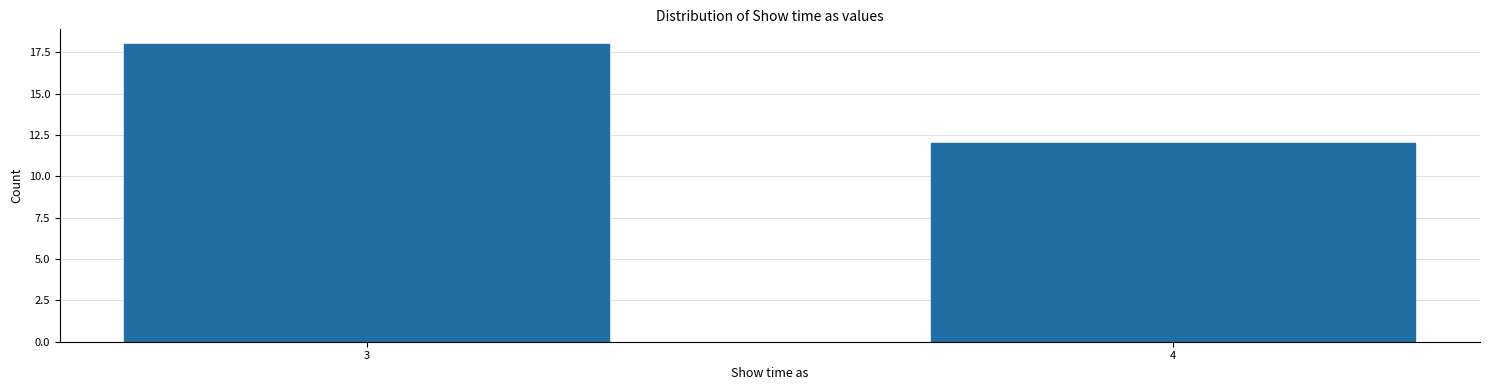

Reading right to left, transcribe all the data shown in this chart.

4=12	3=18